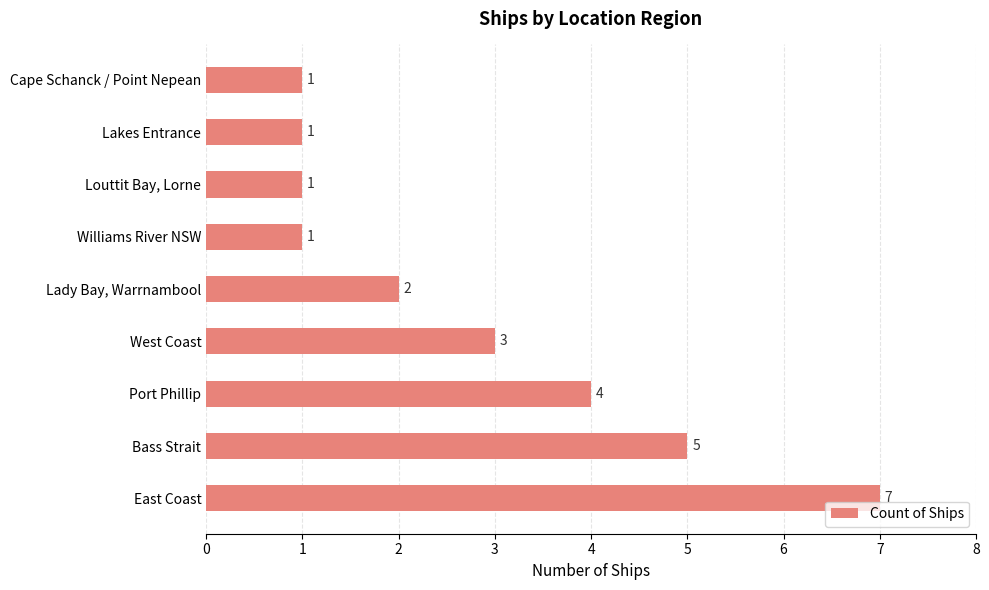

Reading bottom to top, transcribe all the data shown in this chart.

7	5	4	3	2	1	1	1	1